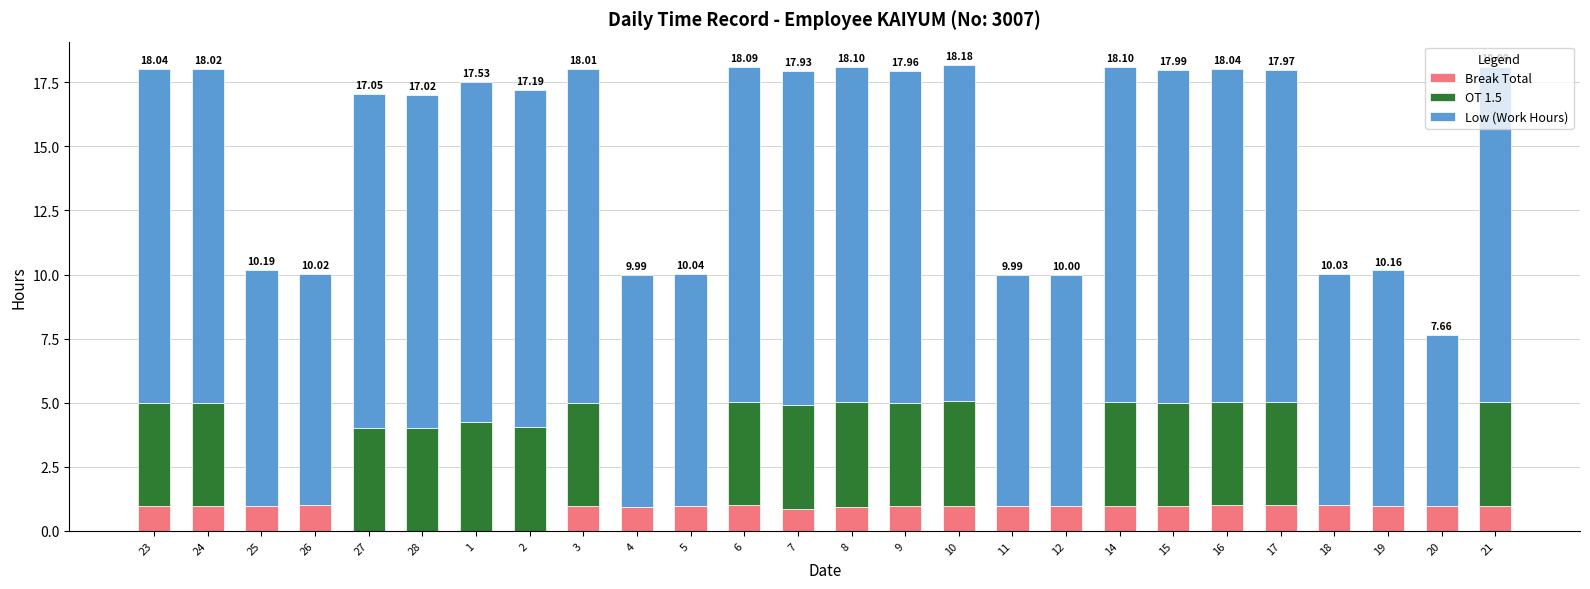

What is the sum of the Break Total values at 11 and 25?

1.9